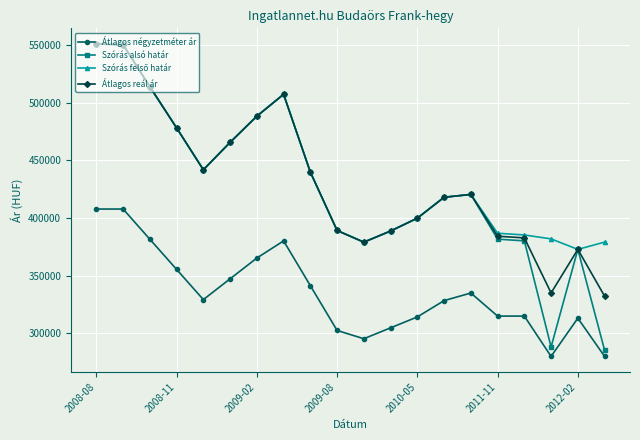

At how many categories does at least one series exceed 467814?

6